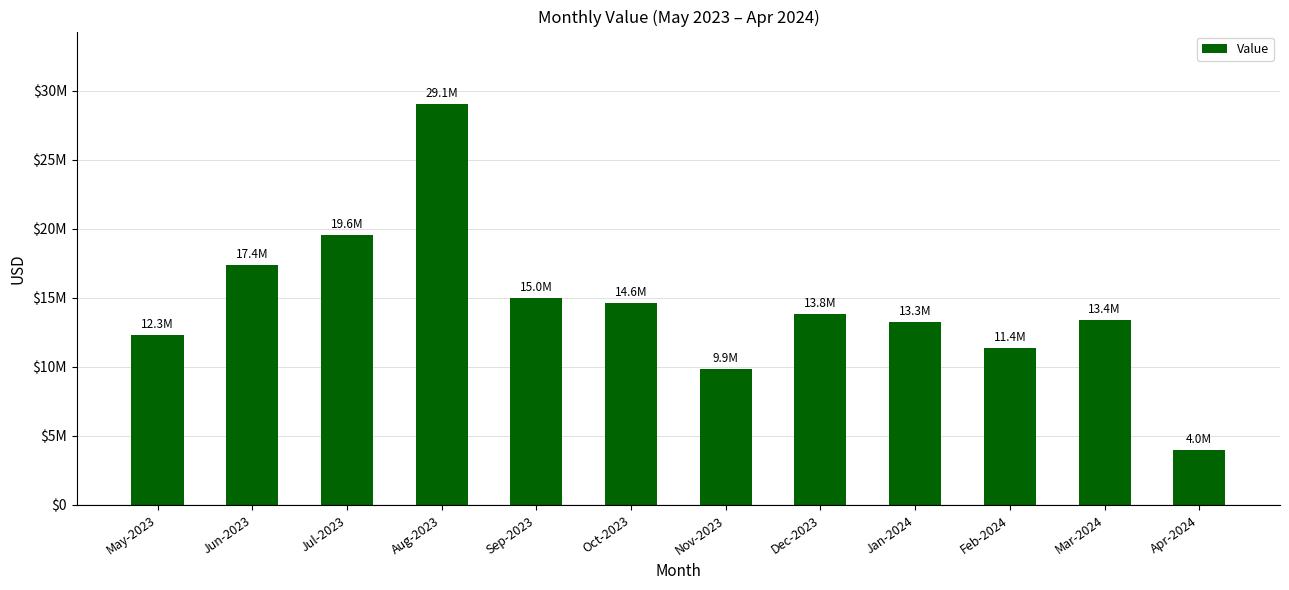

What is the ratio of the value at Dec-2023 to the value at Sep-2023?

0.9